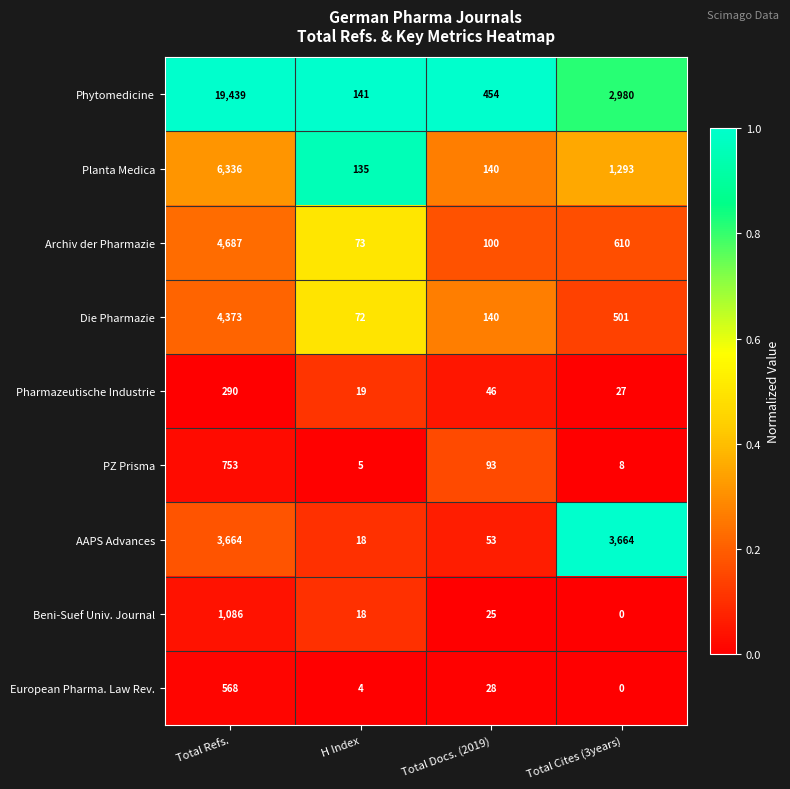

Count the number of categories in the chart.

4